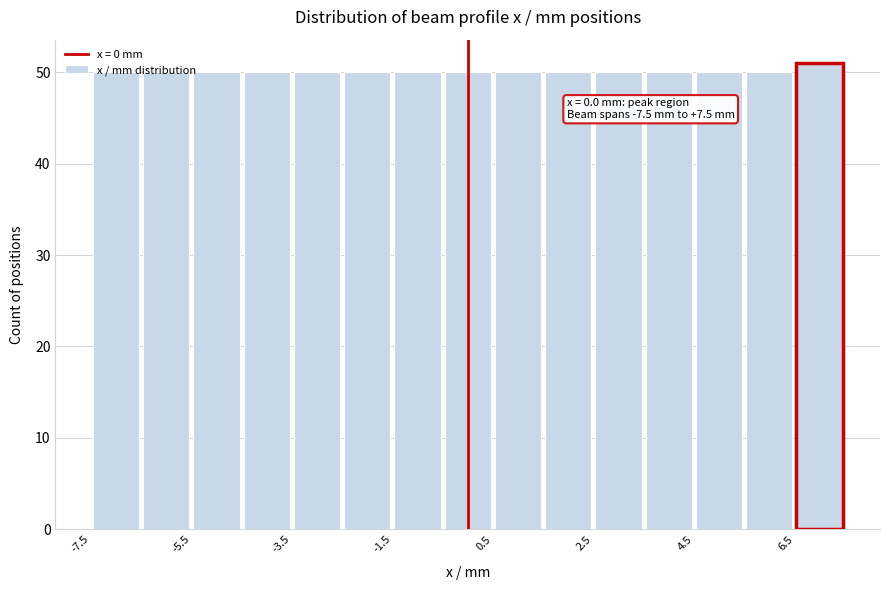

Which range on the x-axis has the tallest bar?

6.5 to 7.5